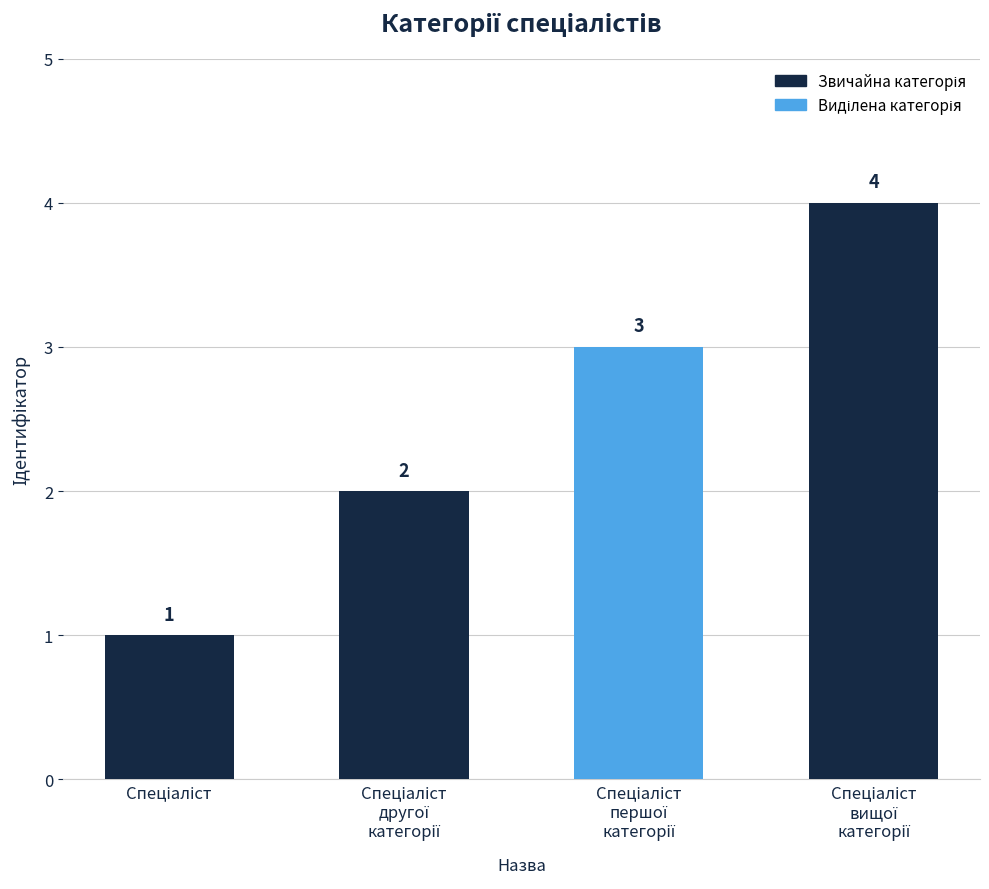

How many values are between 2 and 4?

3